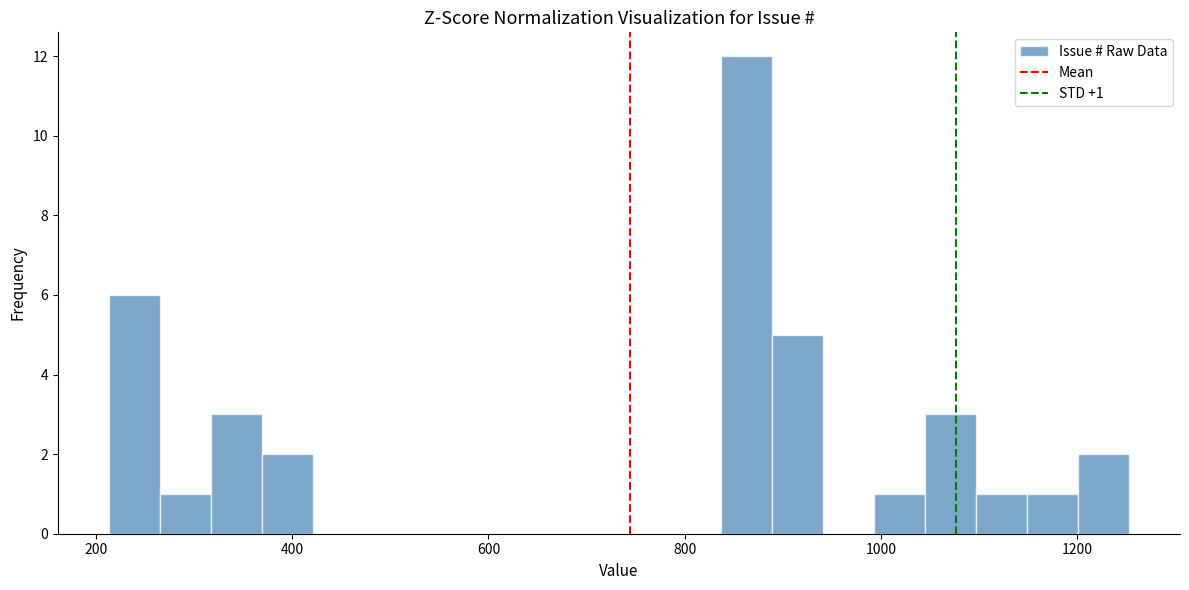

Around what value on the x-axis is the tallest bar? Give the approximate position of its centre, as read against the axis.

860